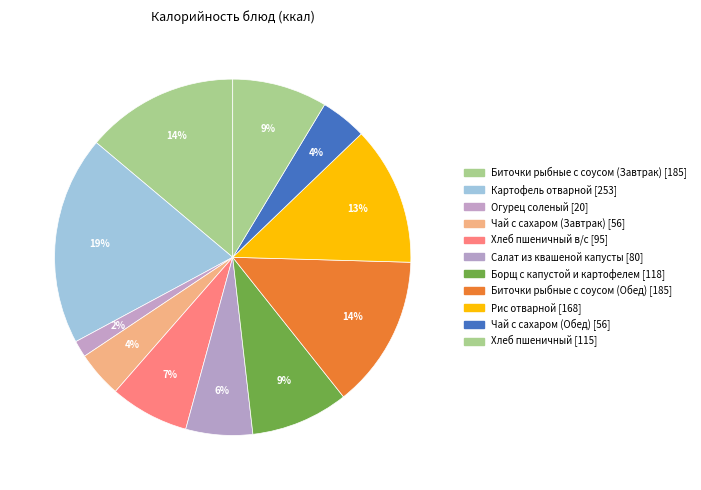

To the nearest percent, what is the difference between the largest and smallest slice percentages?

17%